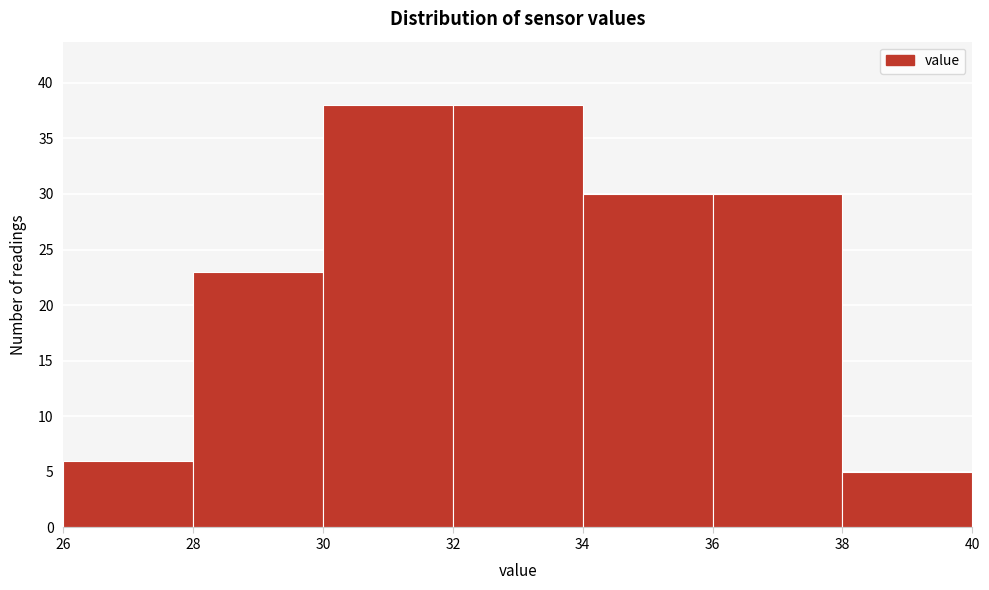

Reading left to right, transcribe this chart: for each bar, give the range it covers on the x-axis and its height. The values are not printed on the chart, so give them approximately, as read against the axis.

26 to 28: 6
28 to 30: 23
30 to 32: 38
32 to 34: 38
34 to 36: 30
36 to 38: 30
38 to 40: 5